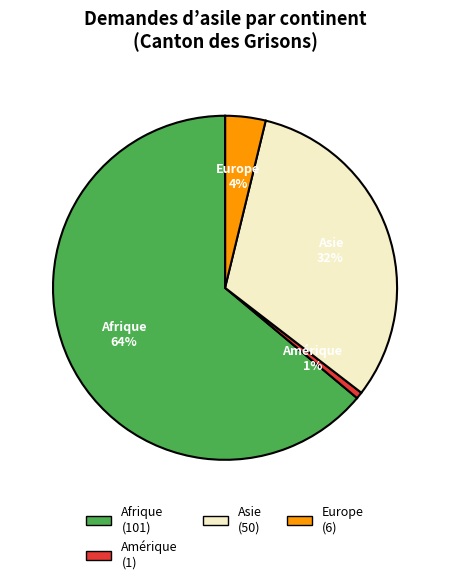

To the nearest percent, what is the average slice percentage?

17%